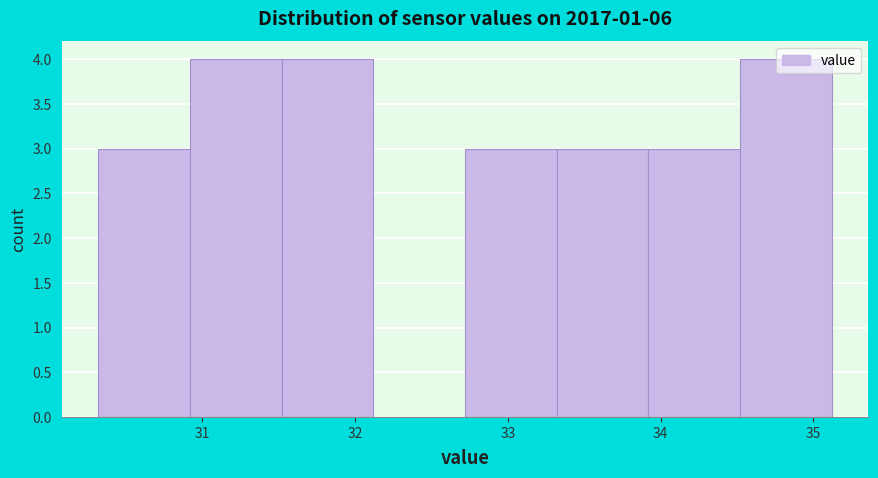

What is the height of the bar covering 33.92 to 34.52 on the x-axis? Neither the bar edges nor the heights are printed on the chart, so give them approximately, as read against the axes.

3